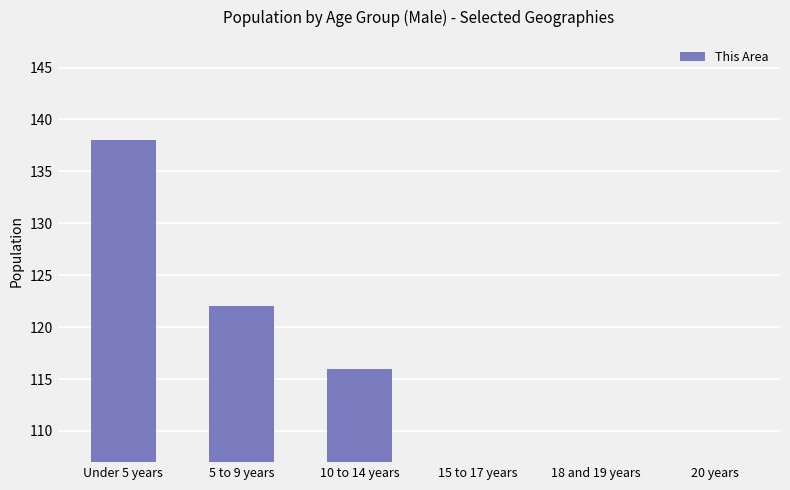

What position from the left is Under 5 years?

1